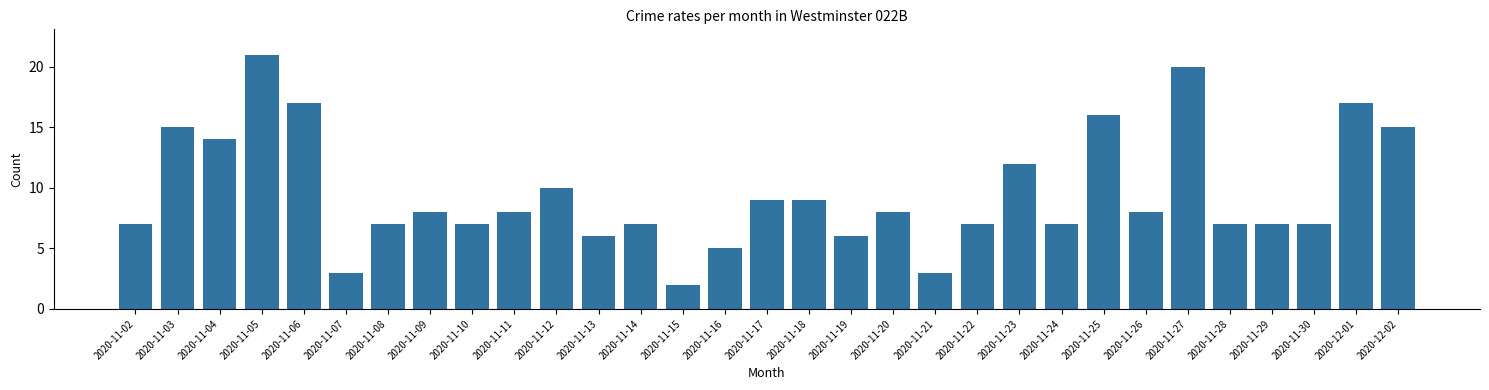

What is the change in value from 2020-11-04 to 2020-11-07?

-11